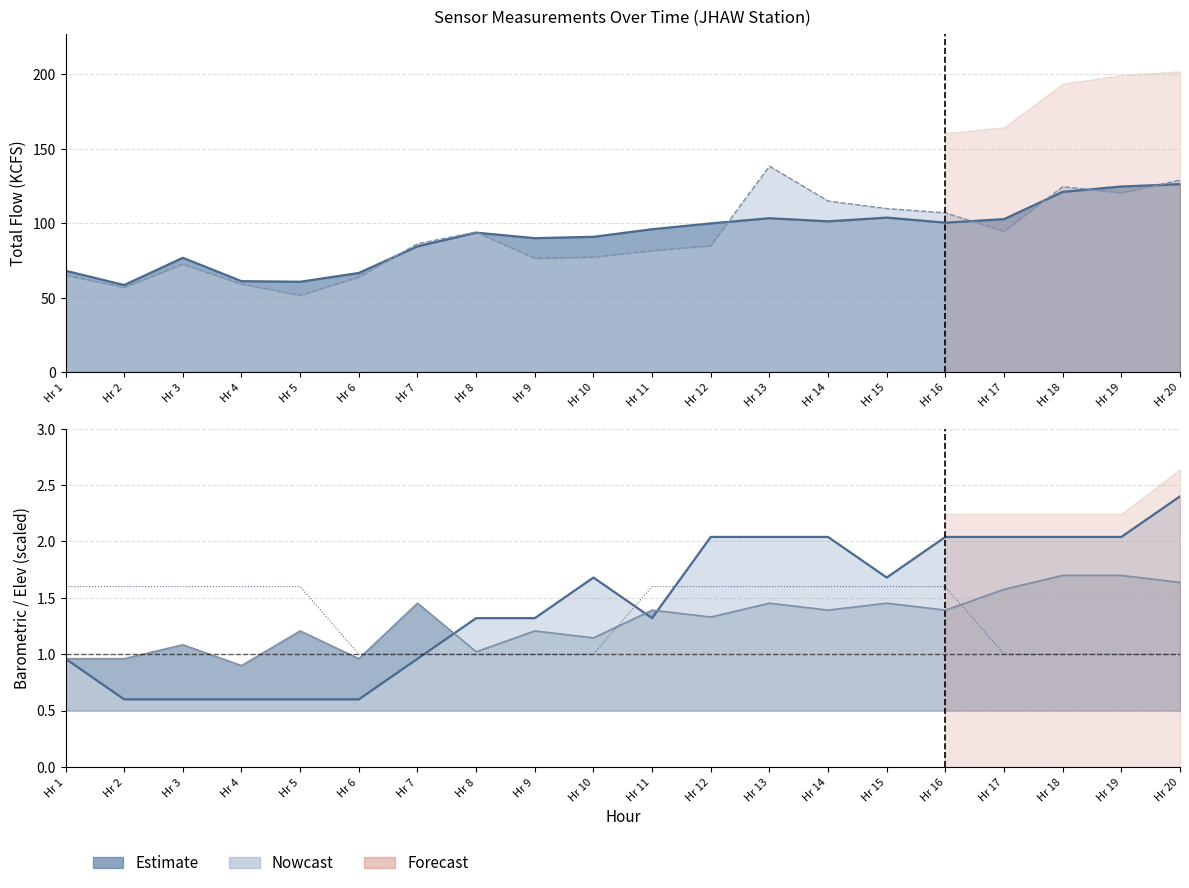

Which category has the highest value in the TW ELEV series?

Hr 18